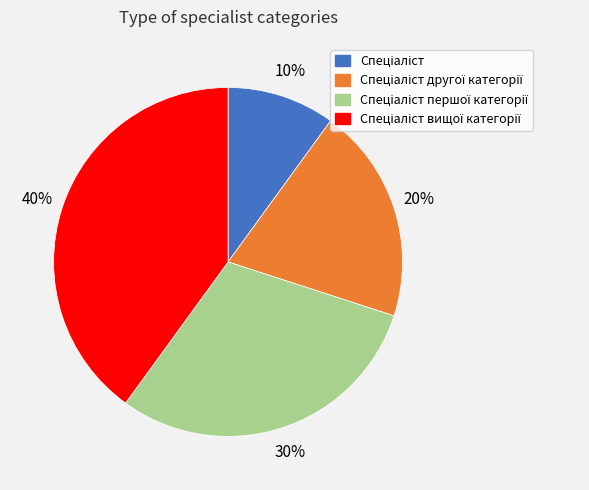

To the nearest percent, what is the average slice percentage?

25%